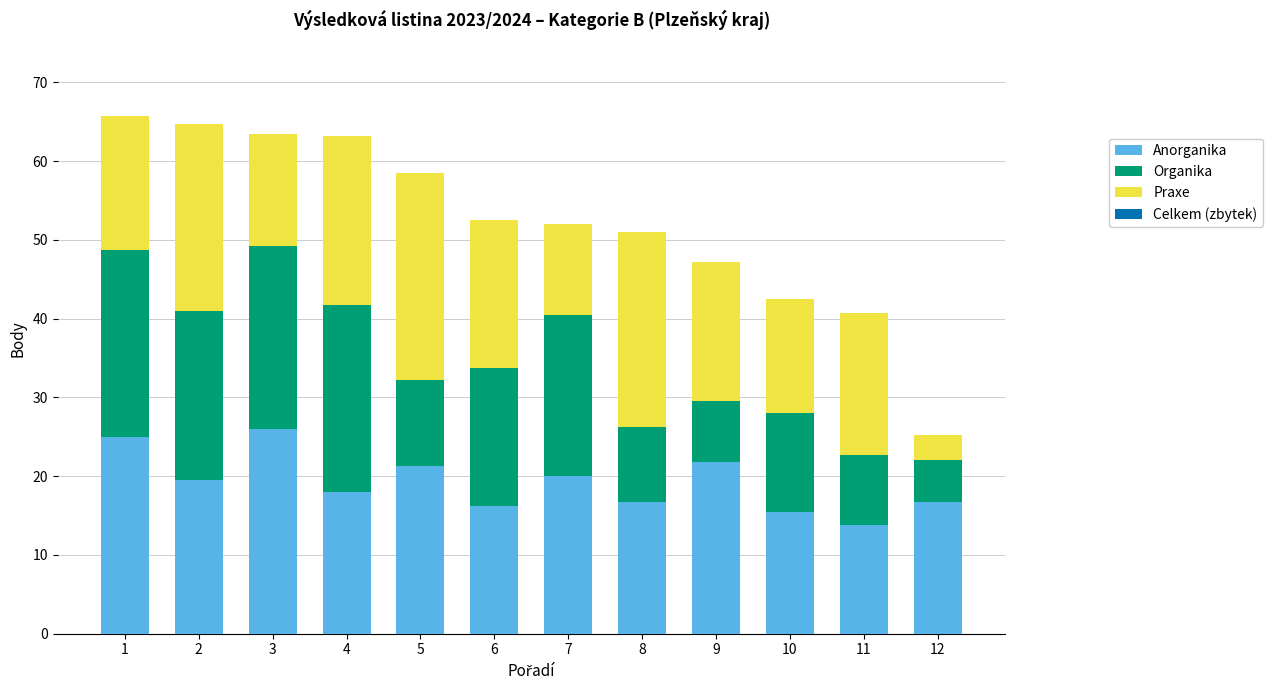

How many series are shown in this chart?

3